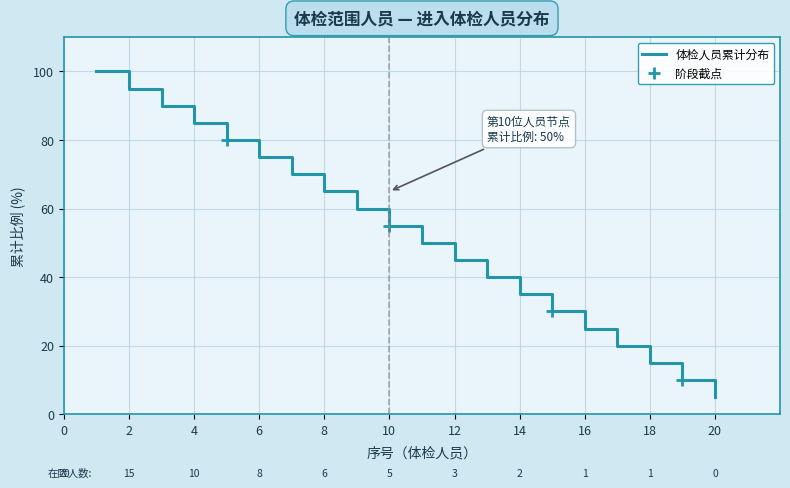

What is the difference between the maximum and minimum values?

95.0